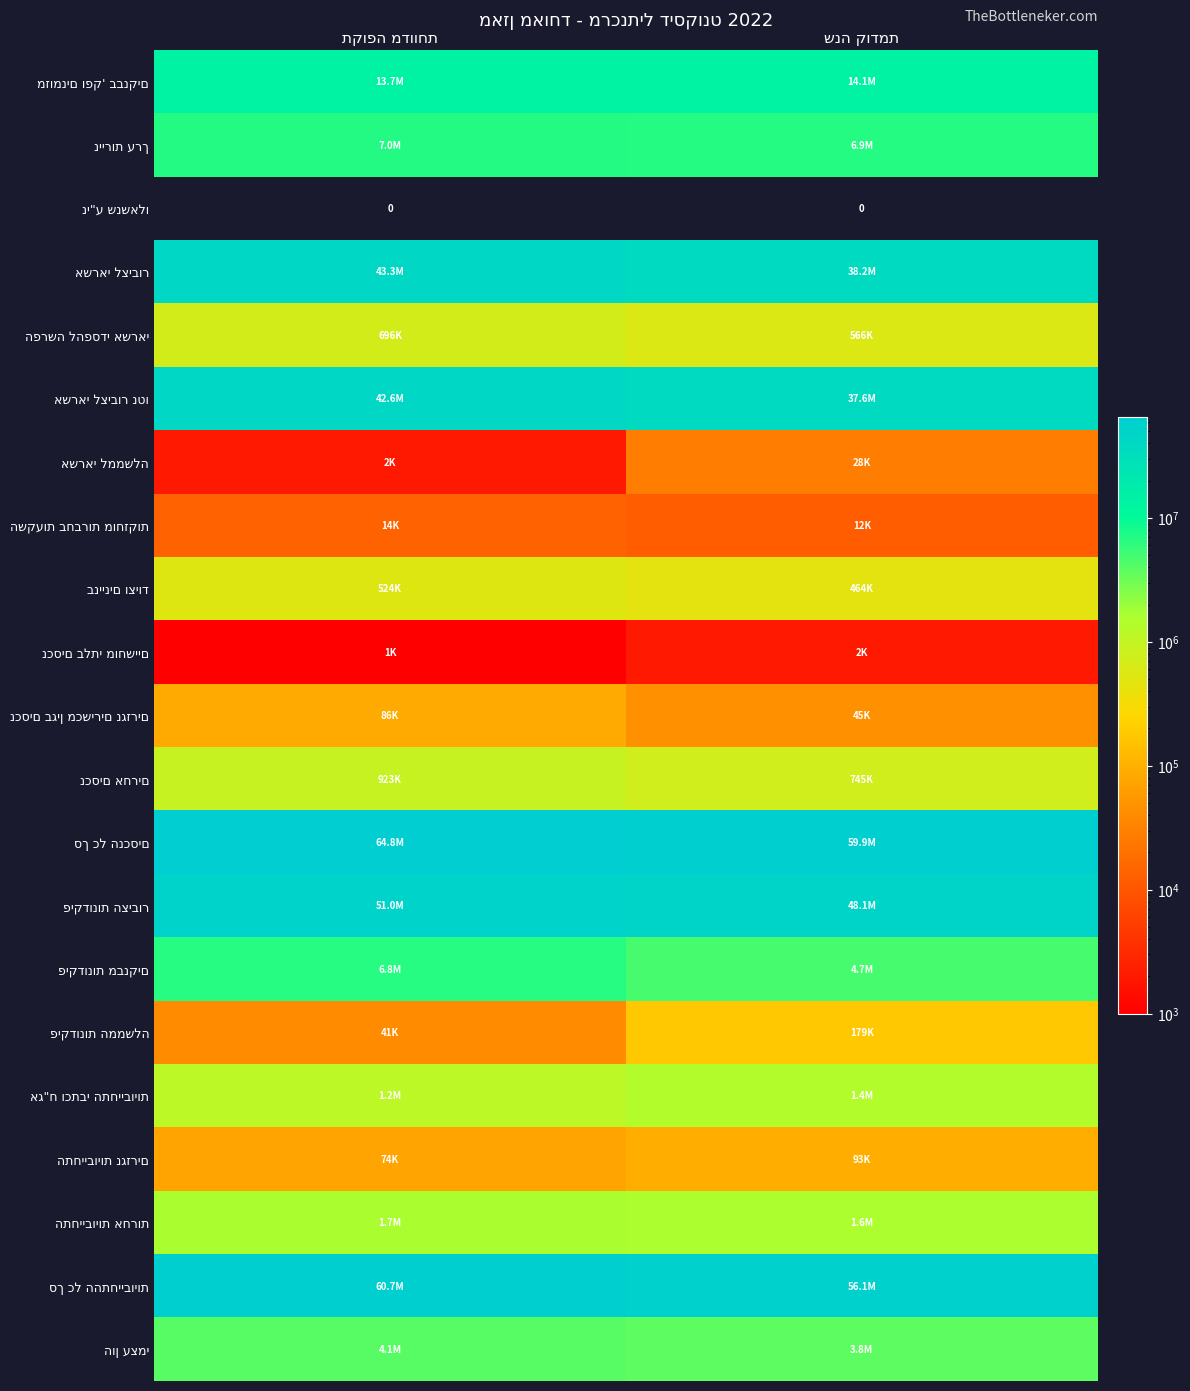

Which category has the lowest value in the פיקדונות הממשלה series?

תקופה מדווחת